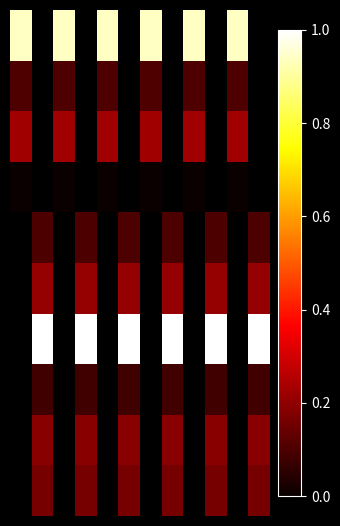

What is the greatest value displayed?

1.0